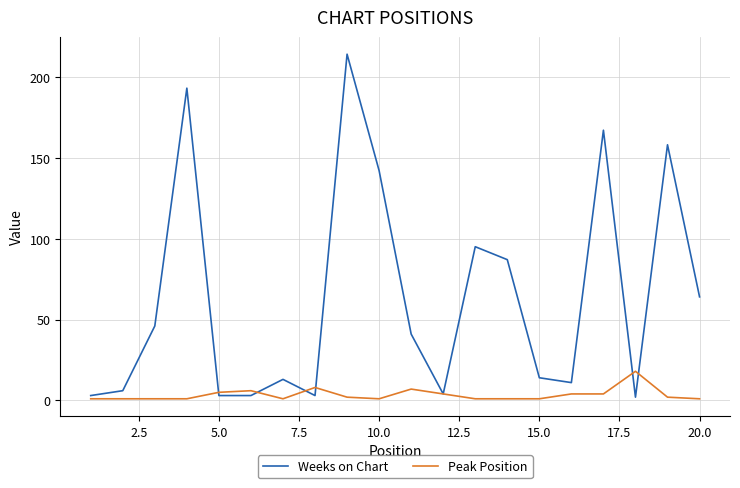

Which series has the largest range (max minus min)?

Weeks on Chart